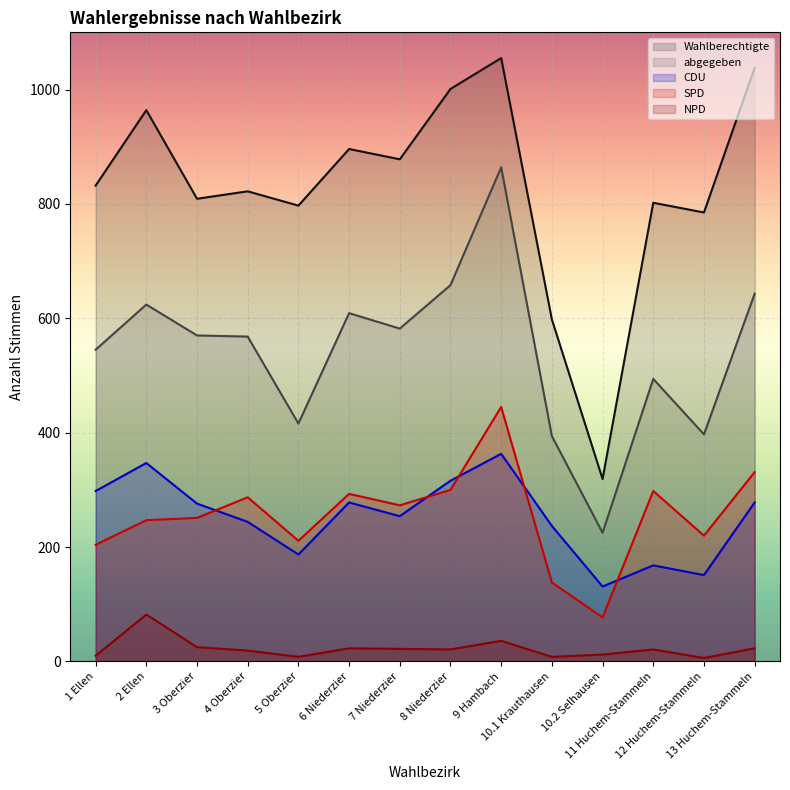

Is it true that abgegeben equals 582 at 7 Niederzier?

True